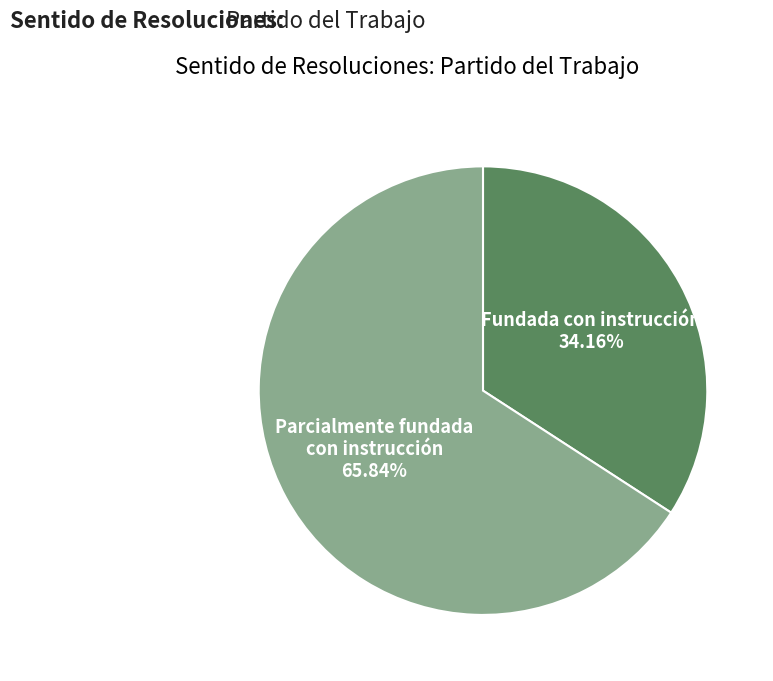

Is there a majority slice in this chart?

Yes